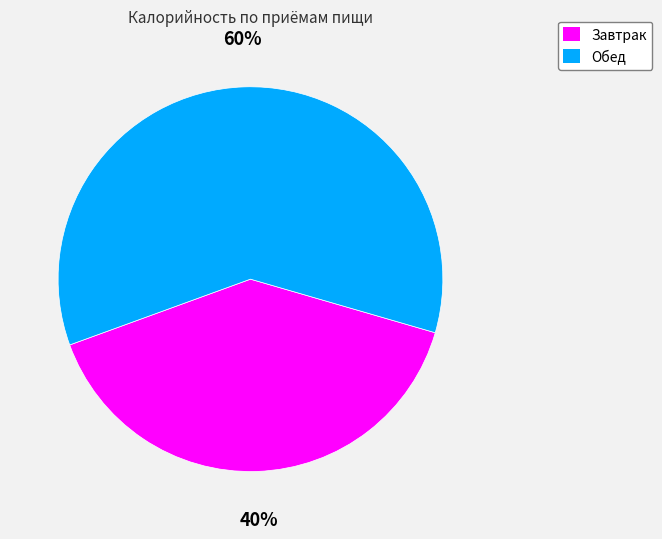

Which category accounts for the majority?

Обед